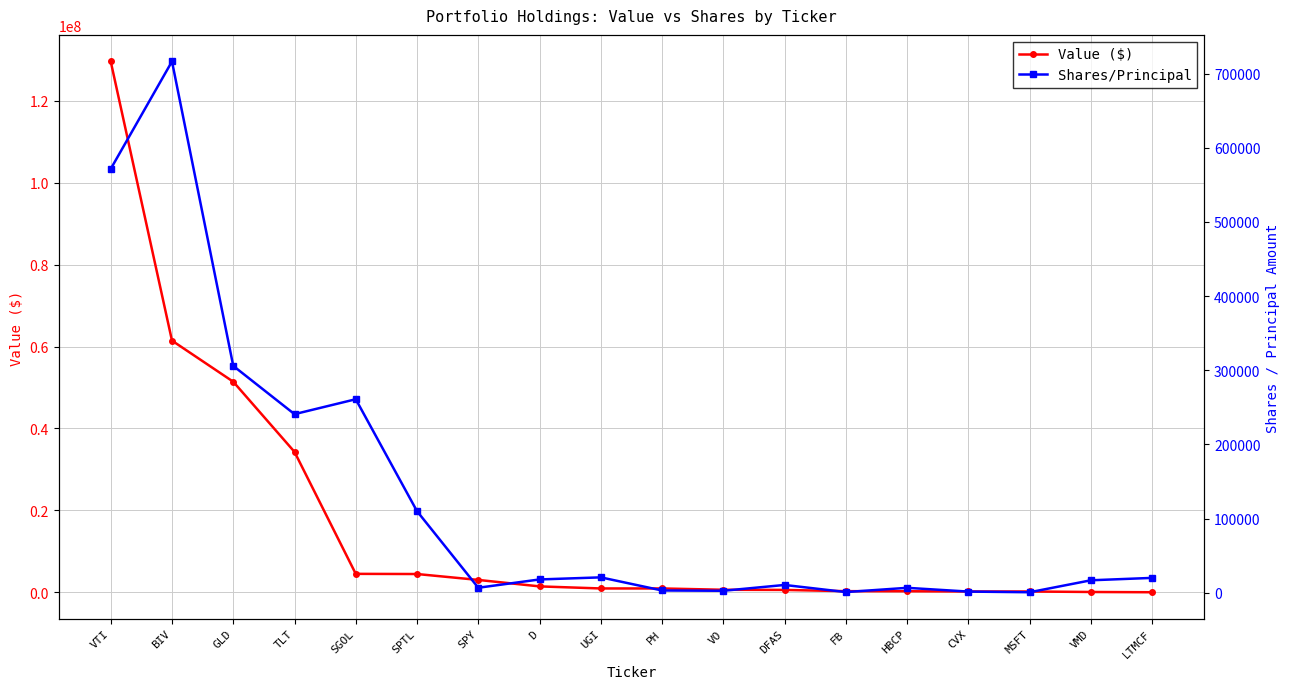

At which label does Value ($) reach its minimum?

LTMCF